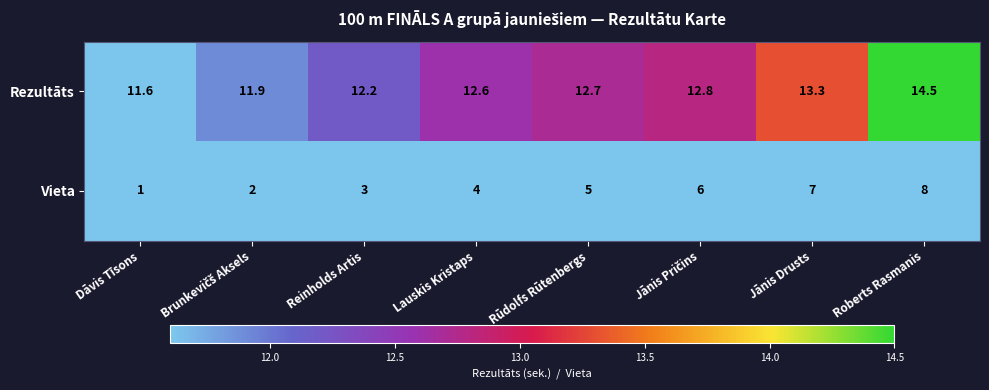

At which category is the sum across all series the highest?

Roberts Rasmanis